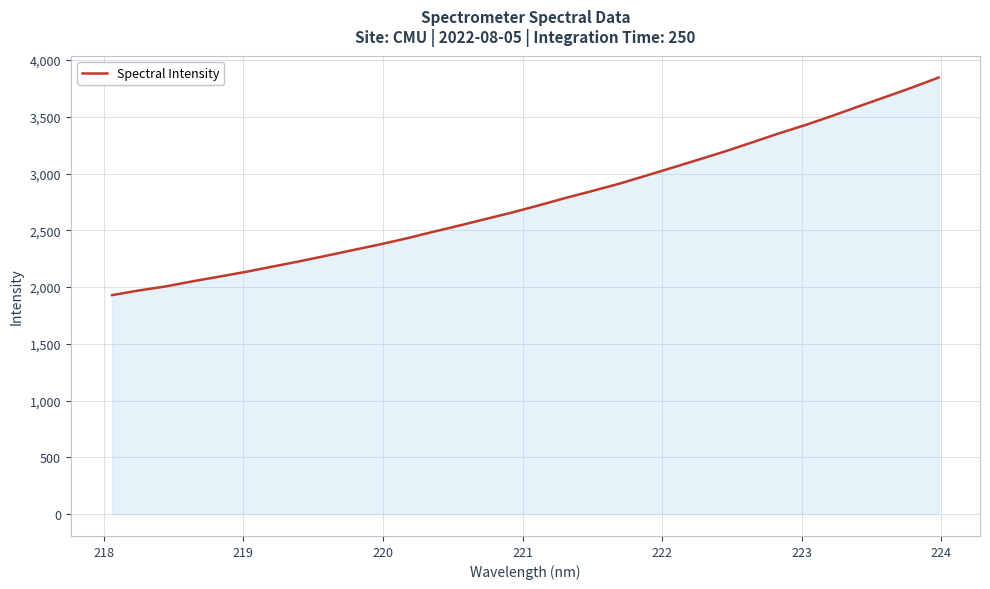

True or false: the data has more than 0 interior local peaks.

False